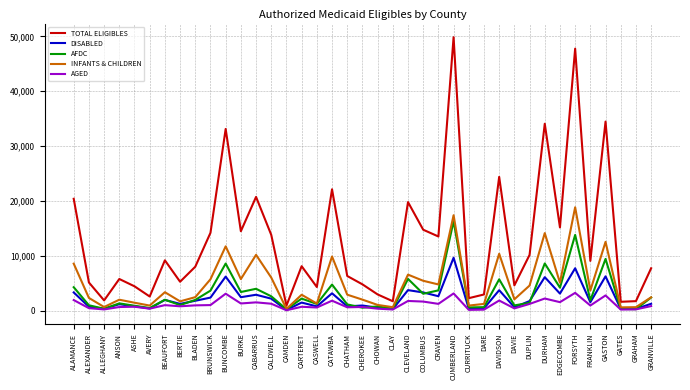

Is it true that DISABLED equals 1969 at BEAUFORT?

True